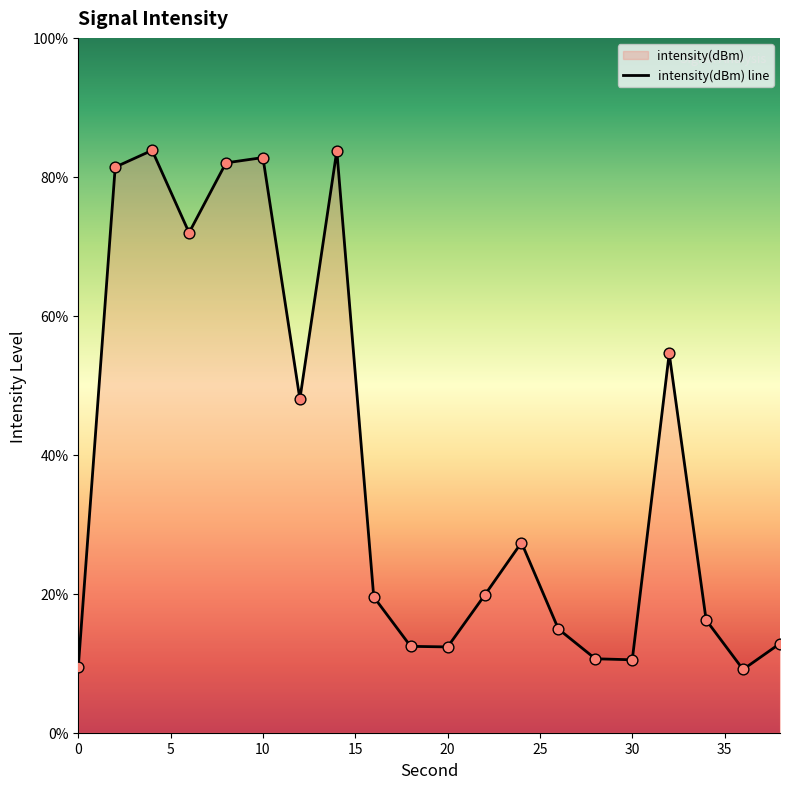

Between 32 and 6, which is larger?

6